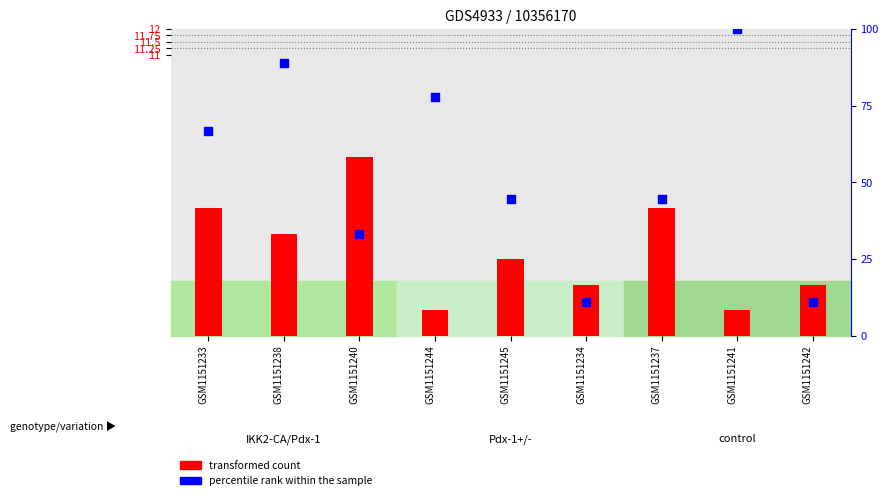

What are all the series names shown in the legend?

transformed count, percentile rank within the sample